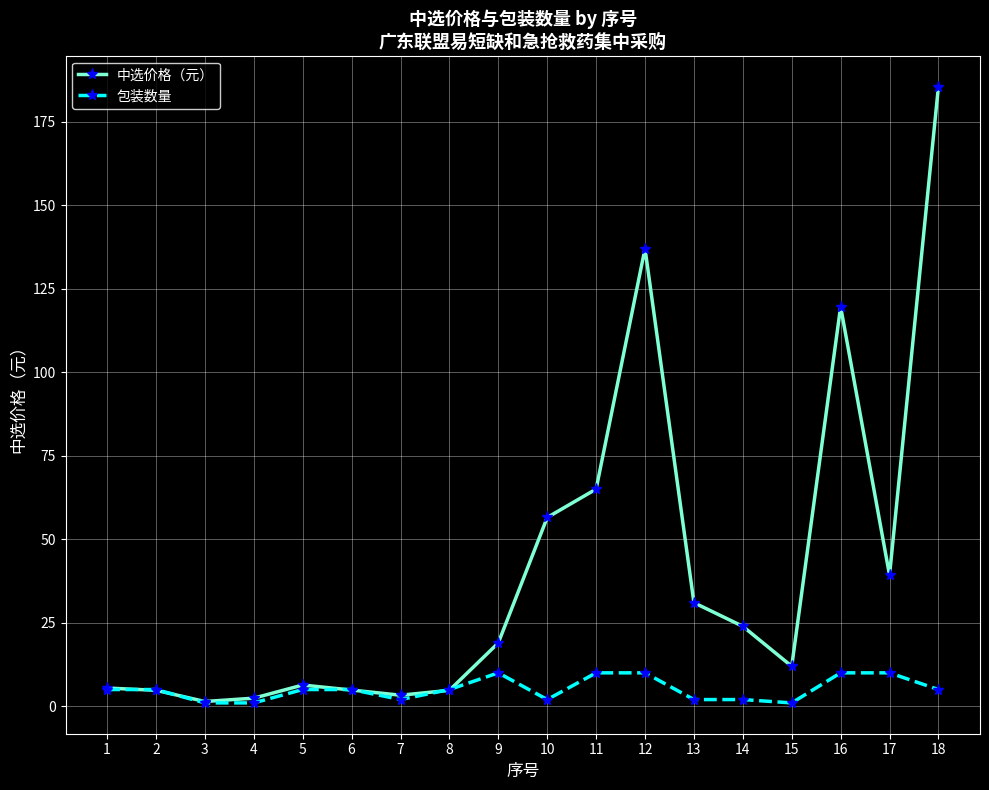

What are all the series names shown in the legend?

中选价格（元）, 包装数量